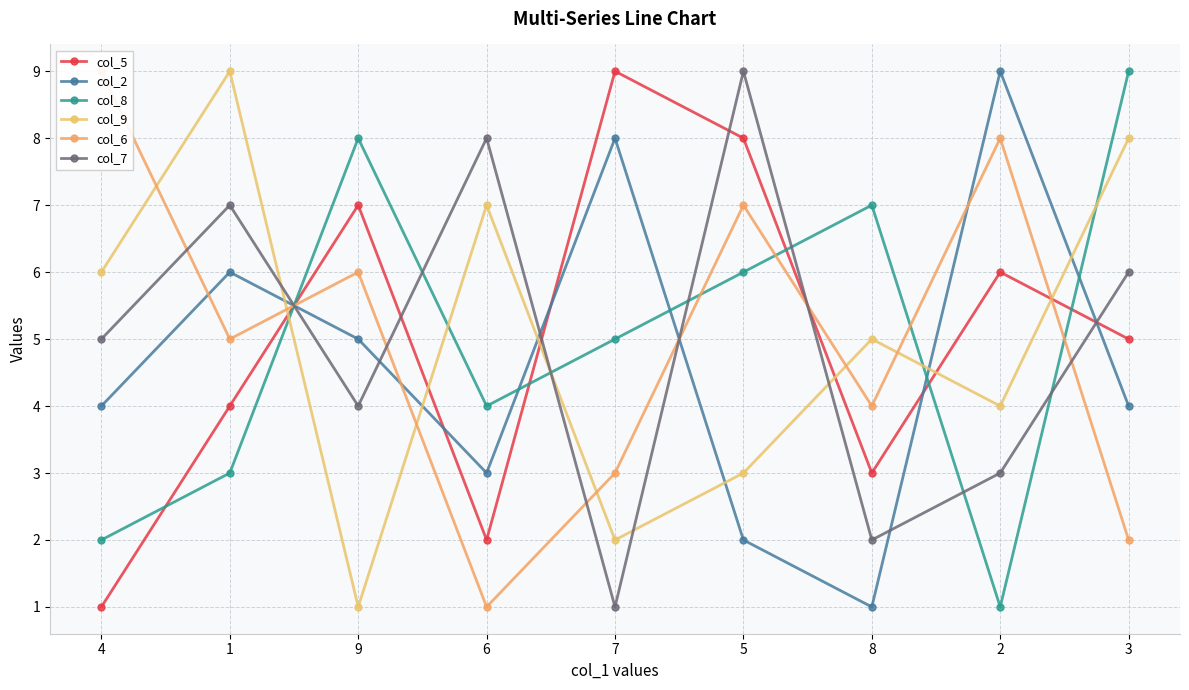

How many col_9 values are between 3 and 7?

5